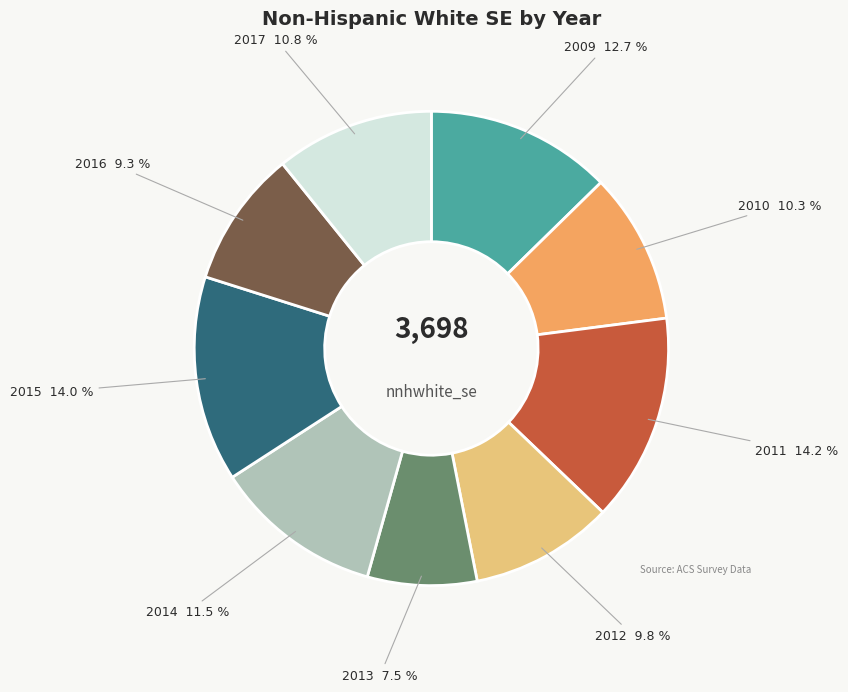

To the nearest percent, what is the difference between the largest and smallest slice percentages?

7%